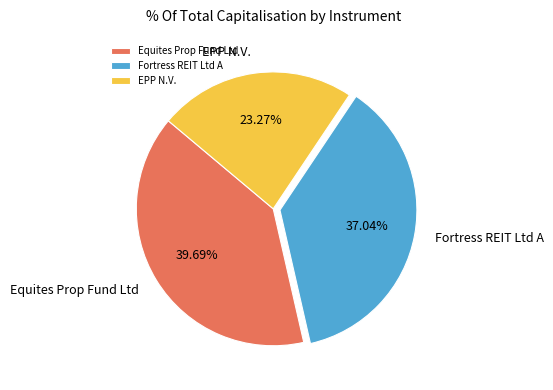

Approximately how many times larger is the value at EPP N.V. compared to Equites Prop Fund Ltd?

0.6